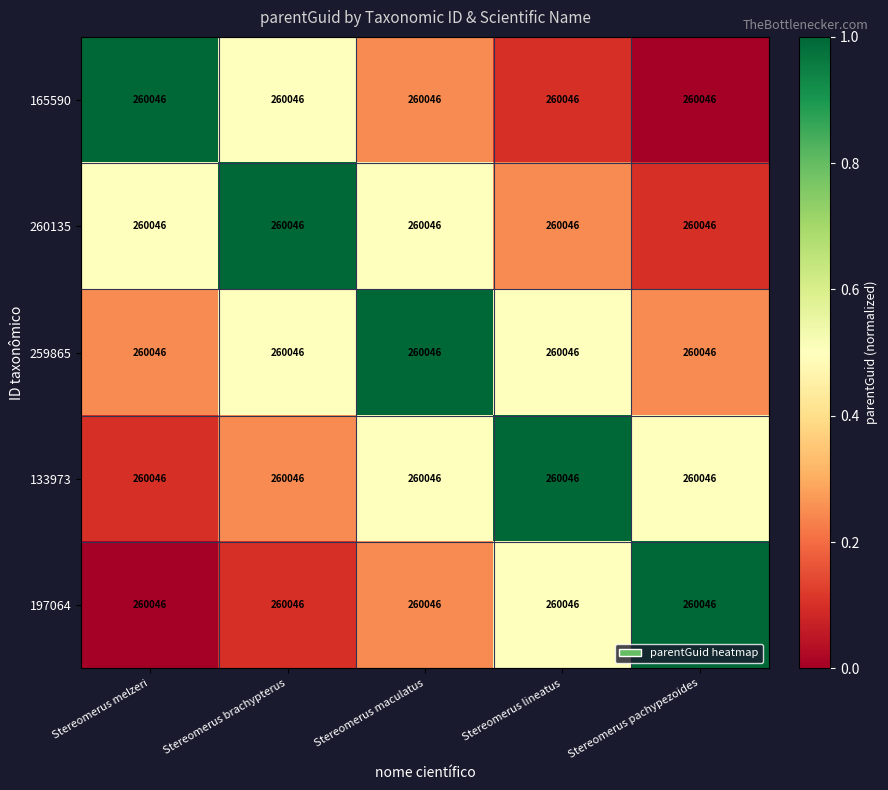

Which series has the largest total across all categories?

259865